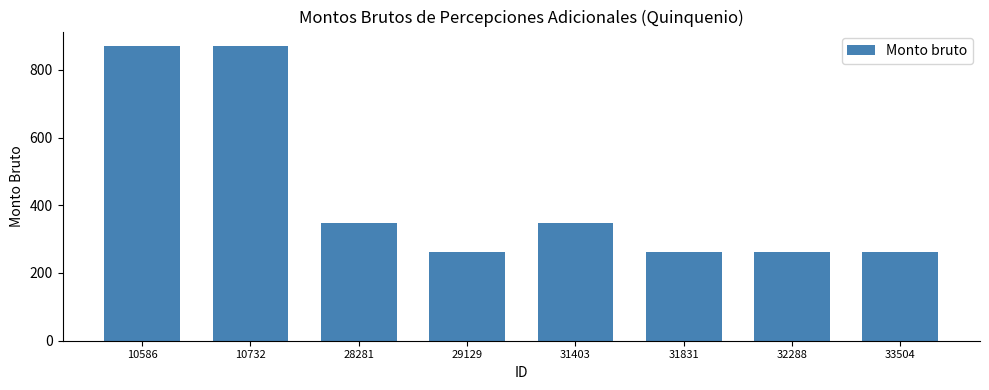

What is the value of the 7th bar from the left?

260.8